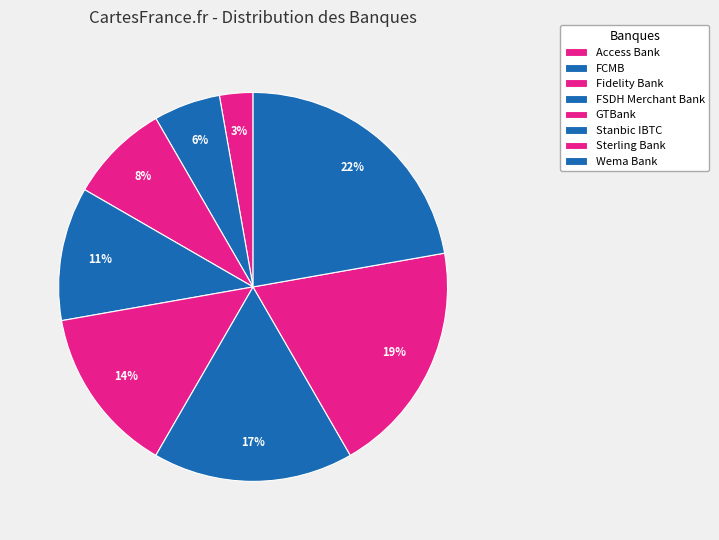

Is it true that Stanbic IBTC is 22% of the pie?

False